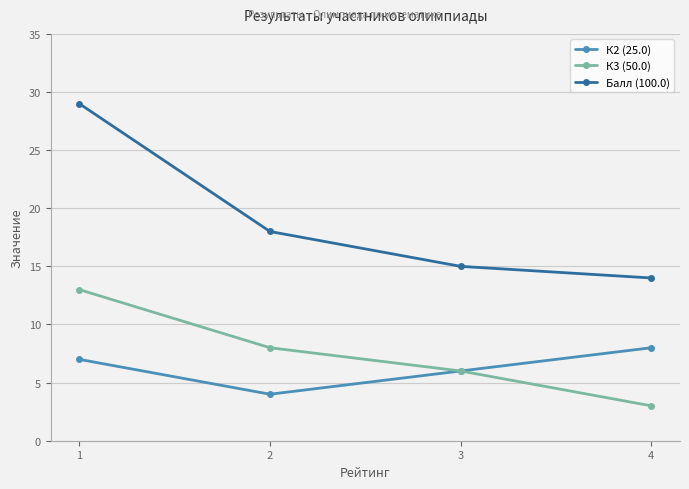

List the labels in order of К2 (25.0) value, smallest first.

2, 3, 1, 4